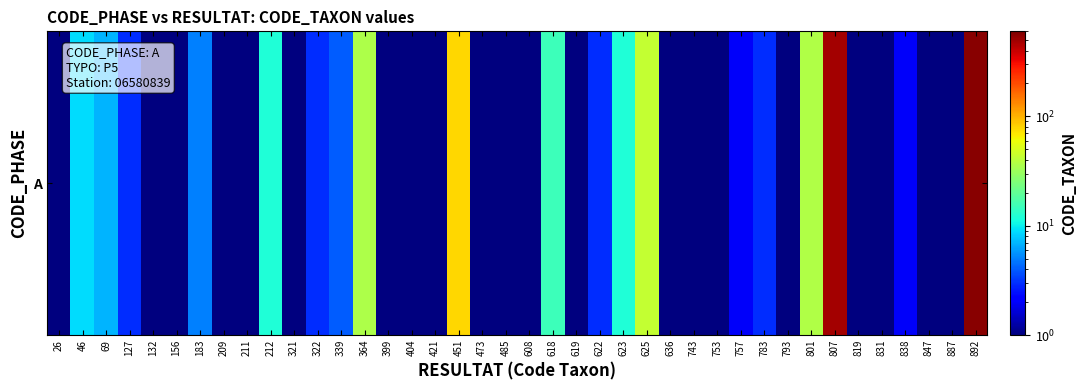

At which label does the data first exceed 1?

46